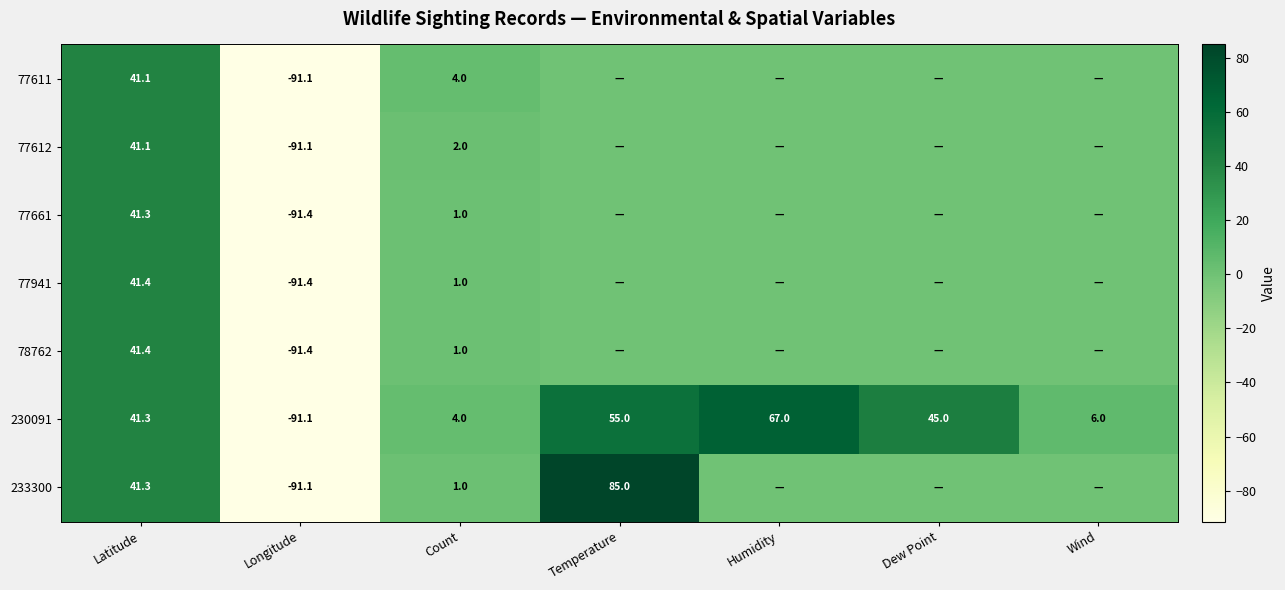

What is the total value across all series at Count?

14.0